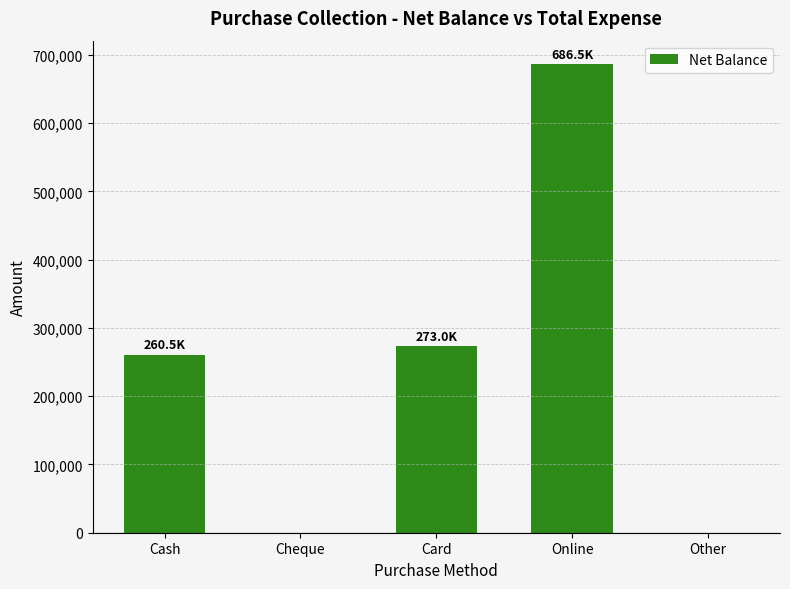

Reading left to right, extract all data points from this chart.

260500	0	273000	686500	0